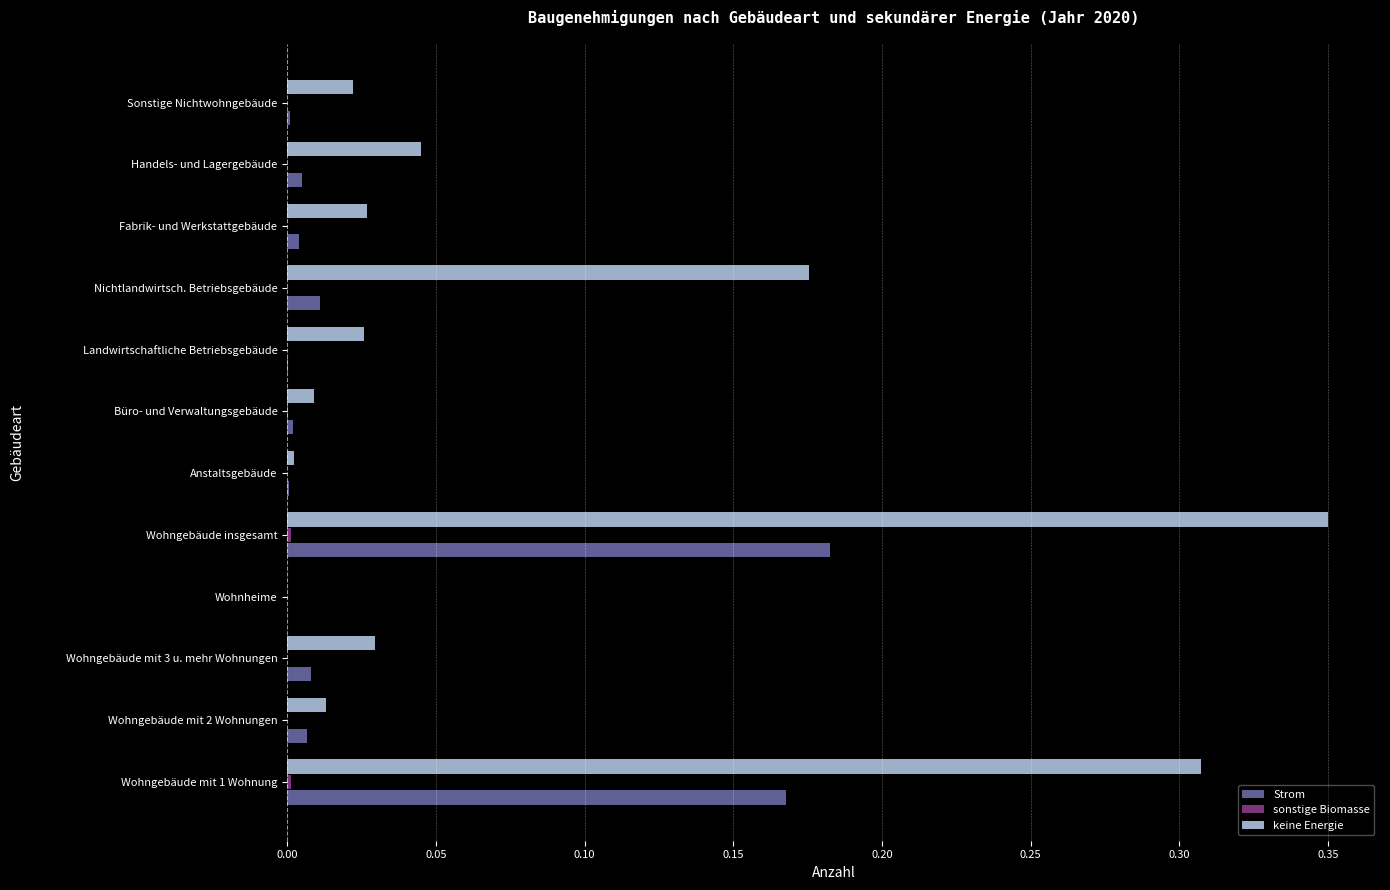

Which series has the largest range (max minus min)?

keine Energie